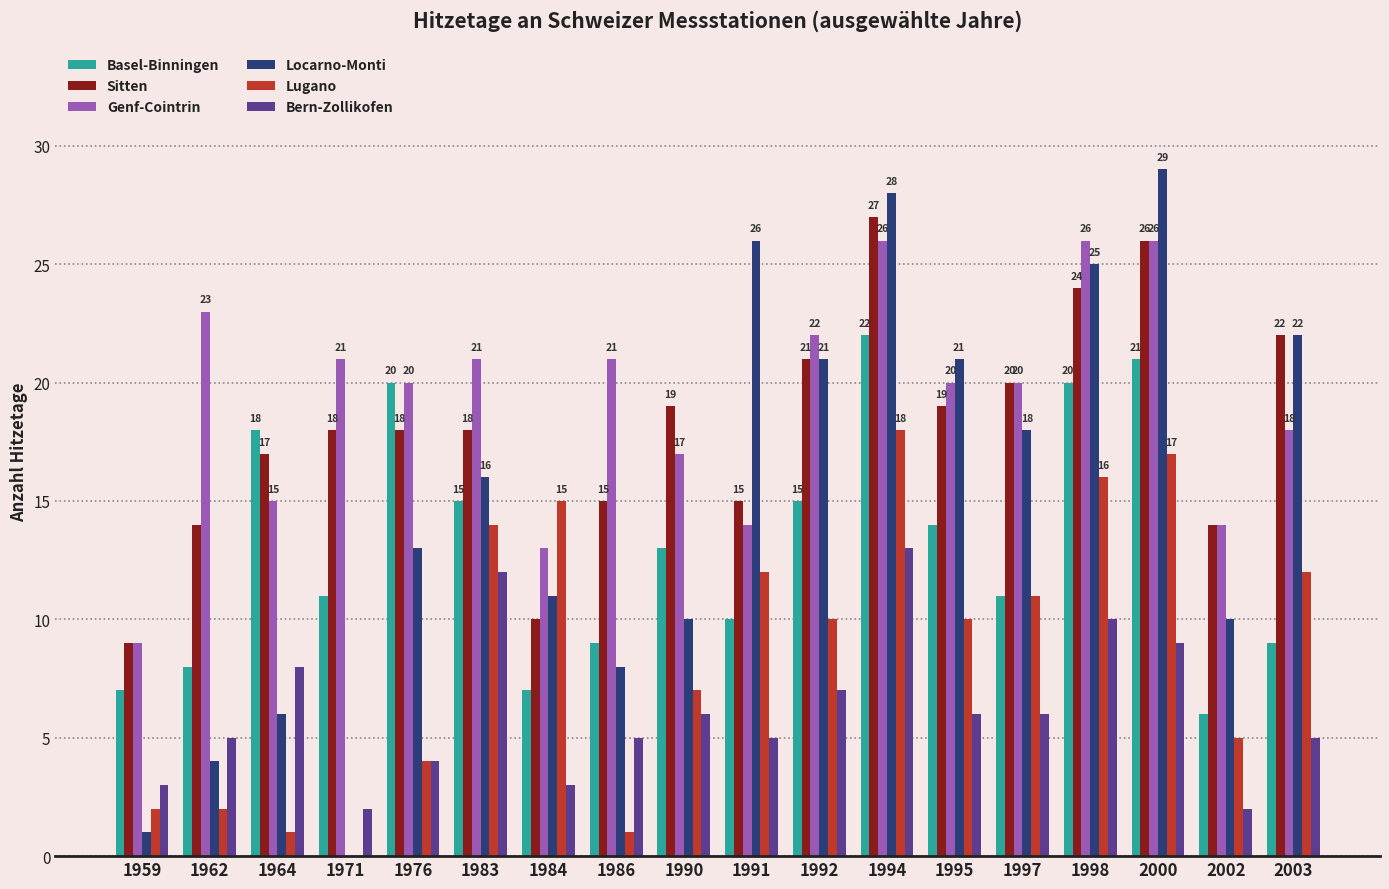

What is the maximum value shown in the chart?

29